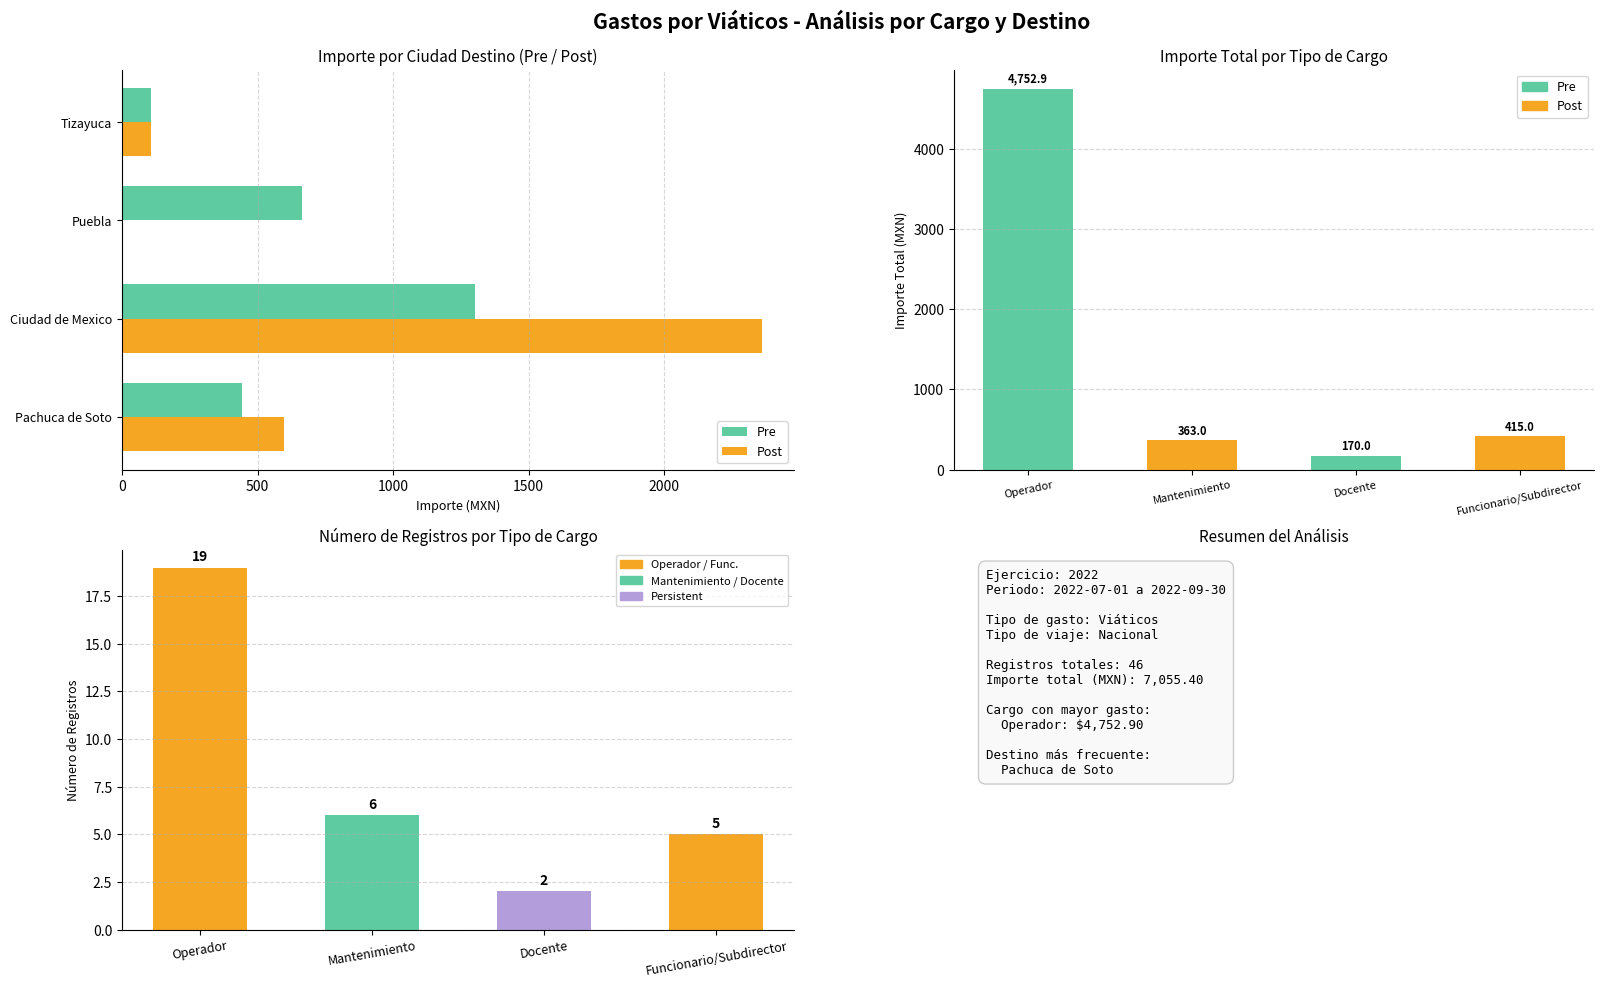

How many data points in Pre are less than 663?

2